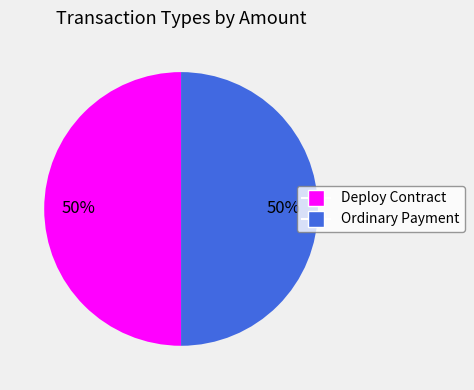

To the nearest percent, what is the combined percentage of Ordinary Payment and Deploy Contract?

100%